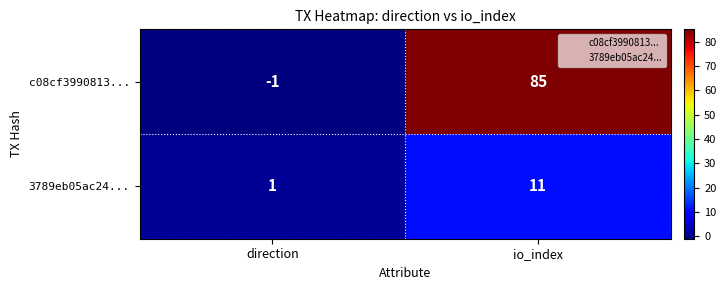

At how many categories does at least one series exceed 35?

1